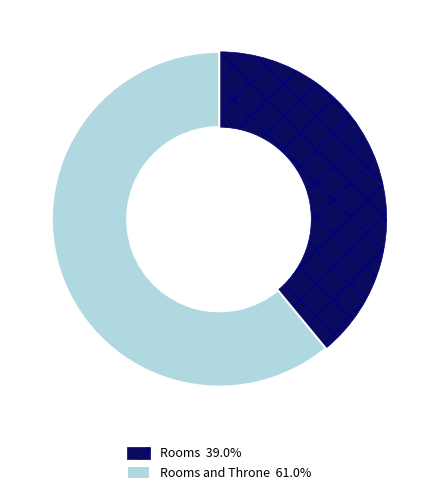

Is there a majority slice in this chart?

Yes